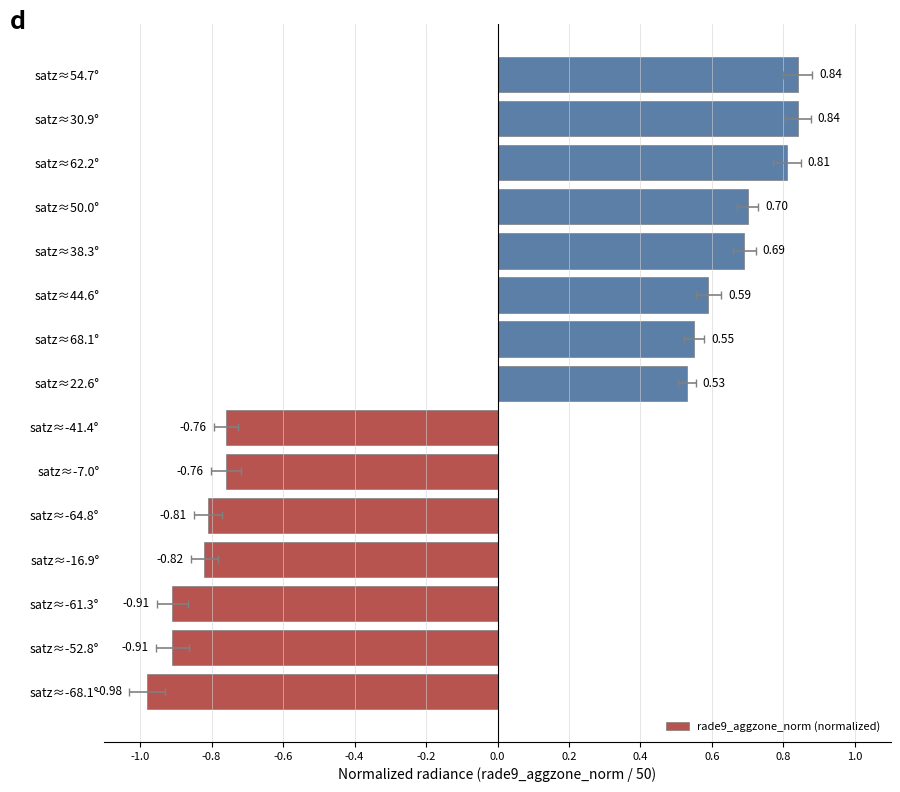

The value at satz≈-68.1° is -0.5. True or false?

False